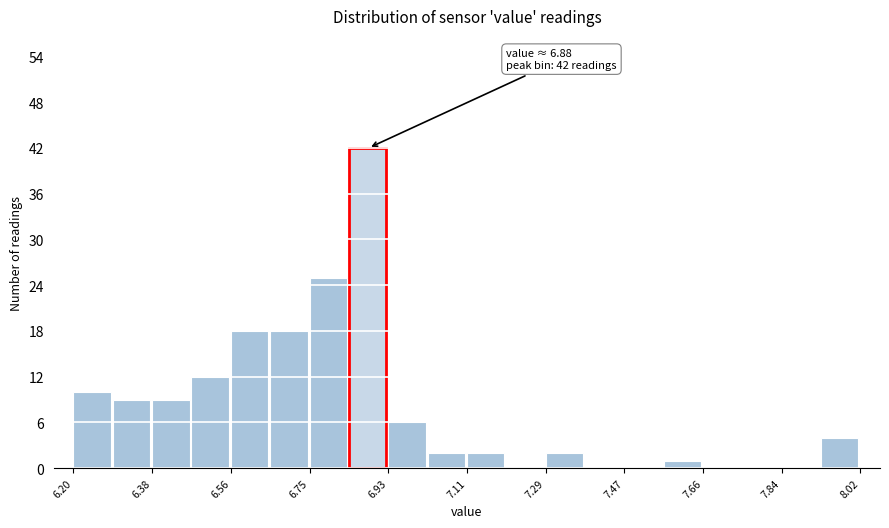

Which range on the x-axis has the tallest bar?

6.84 to 6.92